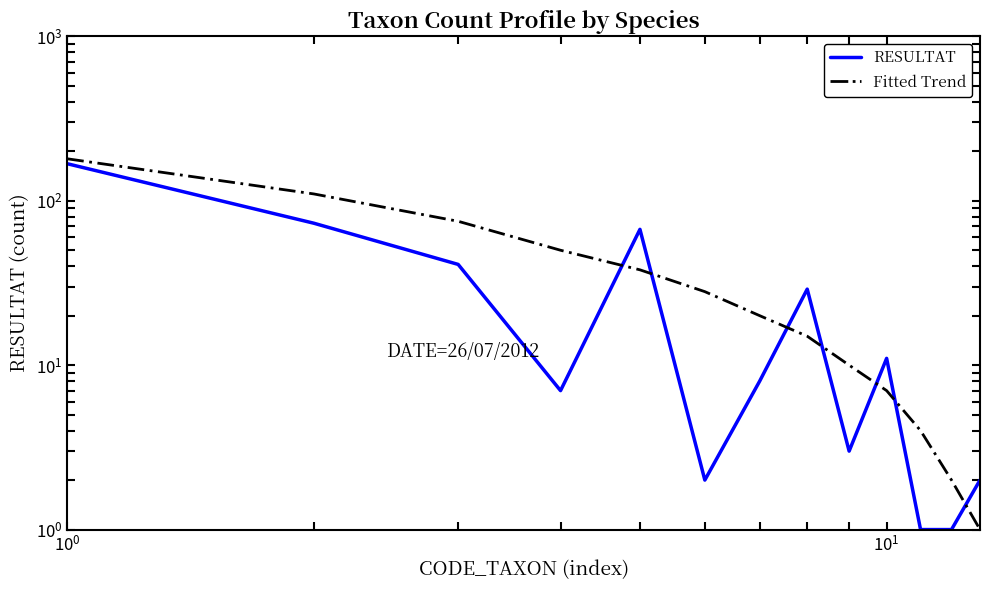

What is the value of the Fitted Trend point at the 4th from the left?

50